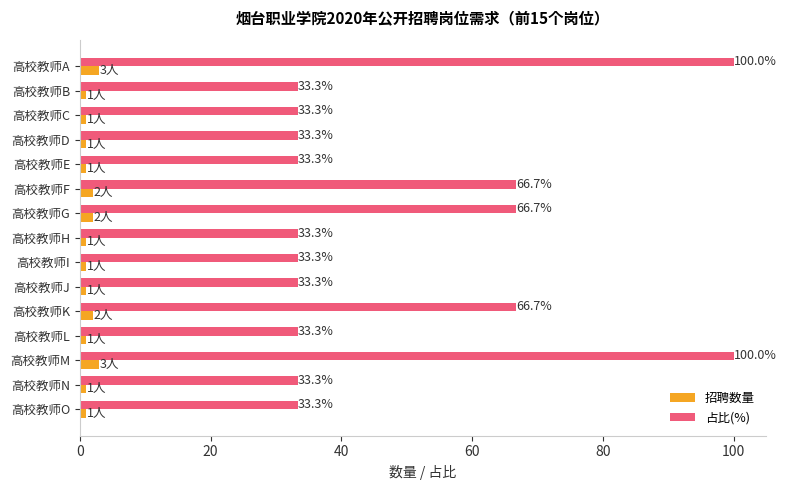

Is the value of 占比(%) at 高校教师I greater than the value of 招聘数量 at 高校教师E?

Yes